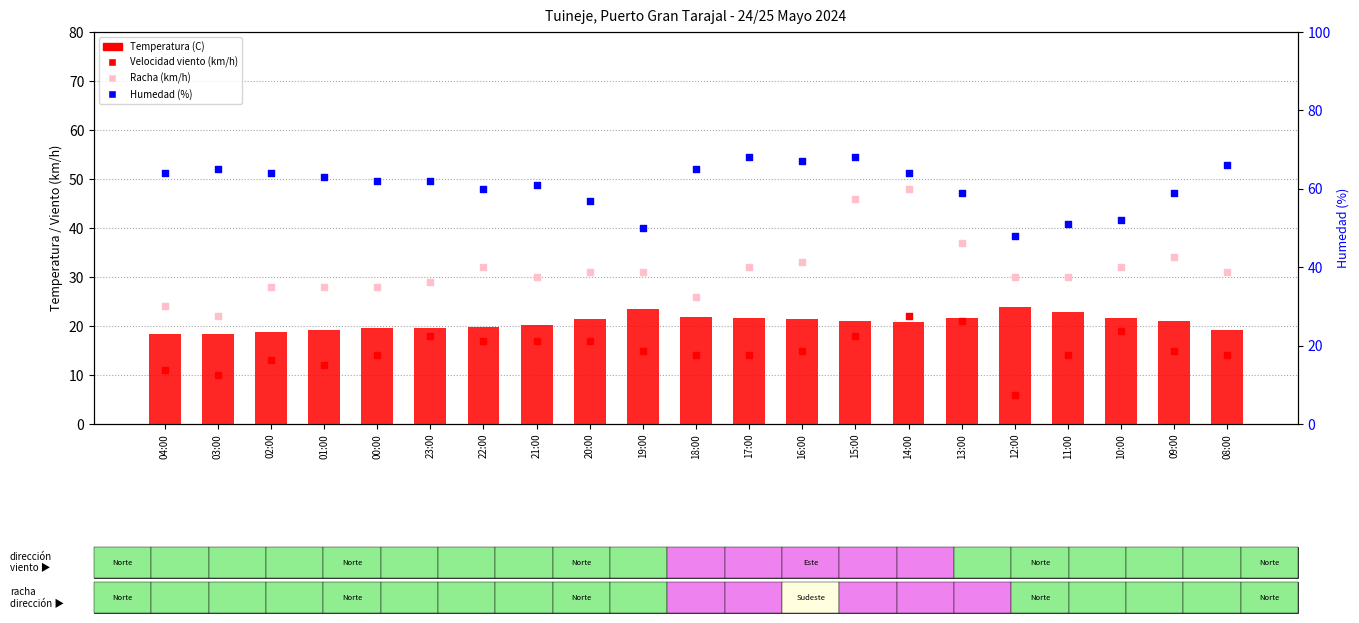

Which series has the largest Y range (max minus min)?

Racha (km/h)